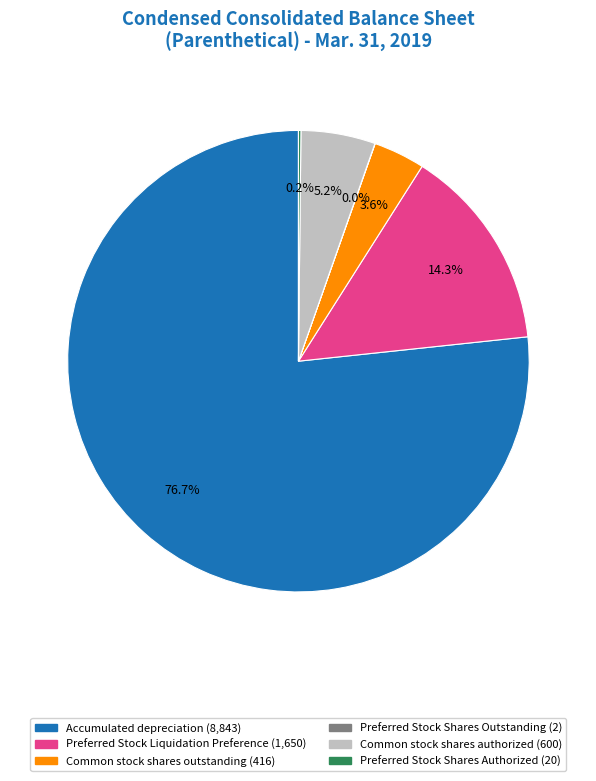

What percentage is the Preferred Stock Liquidation Preference slice, to the nearest percent?

14%